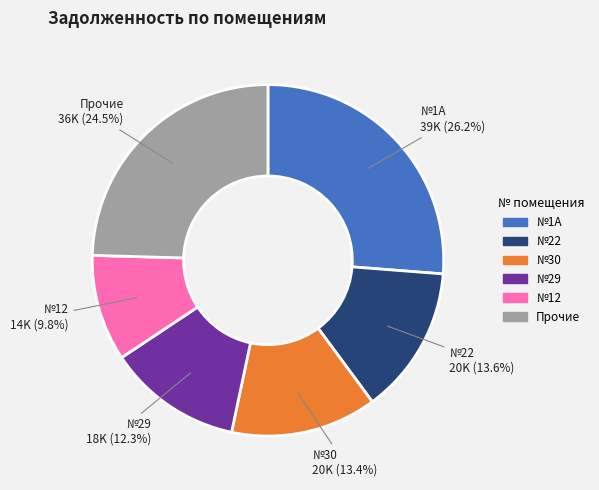

Is there any slice that represents more than half of the pie?

No